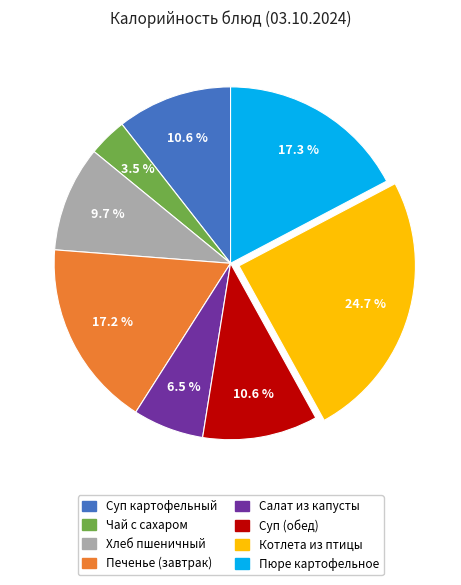

To the nearest percent, what is the average slice percentage?

12%